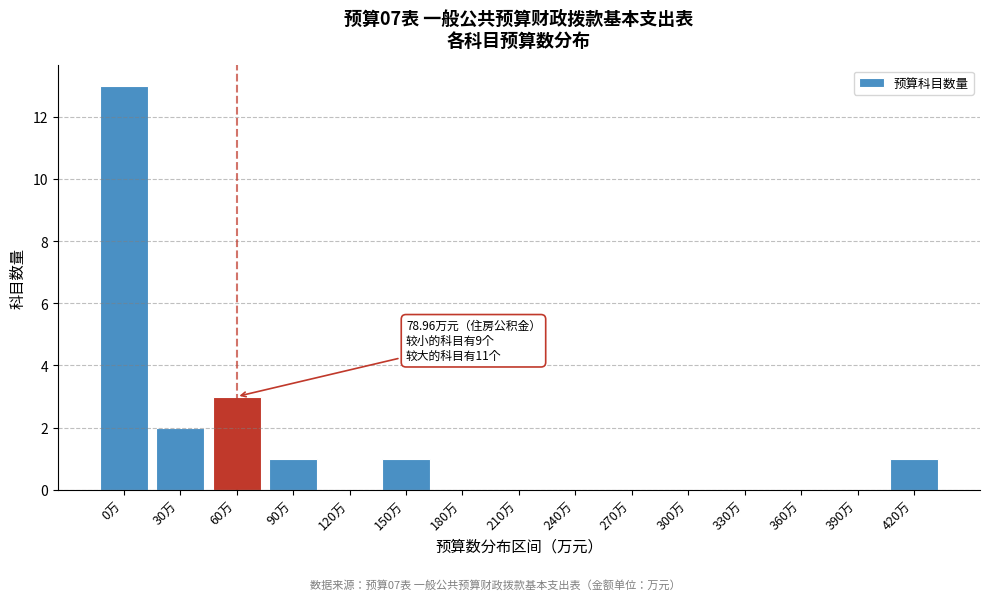

Reading left to right, extract all data points from this chart.

0万=13	30万=2	60万=3	90万=1	120万=0	150万=1	180万=0	210万=0	240万=0	270万=0	300万=0	330万=0	360万=0	390万=0	420万=1